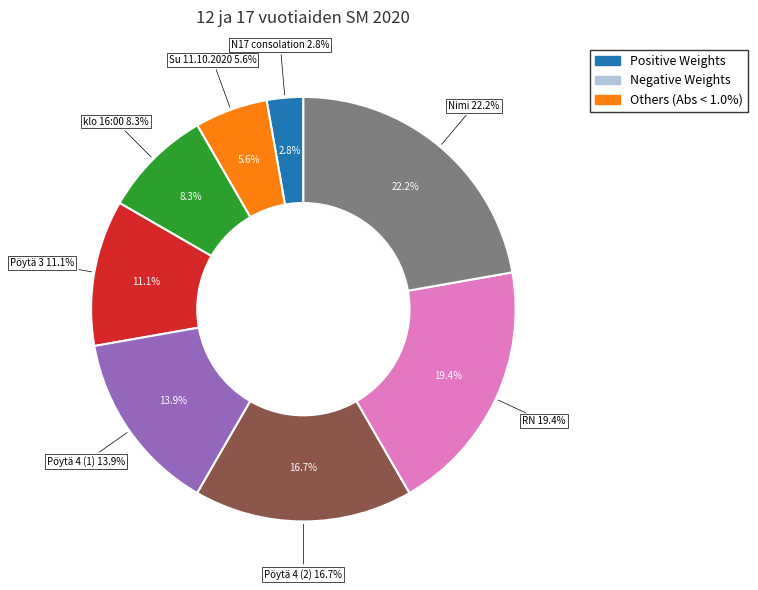

What is the largest slice in the pie chart?

Nimi